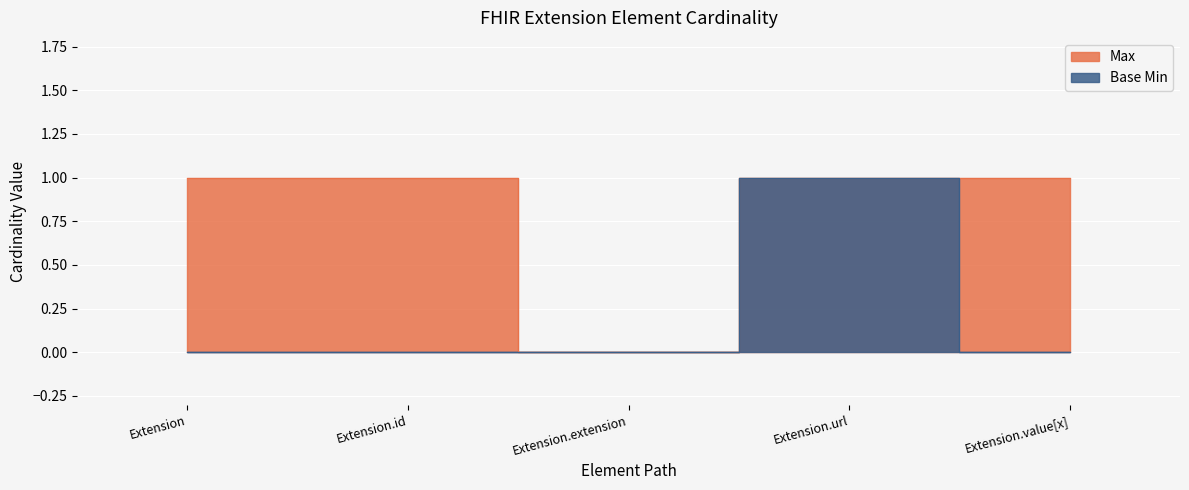

True or false: Max and Base Min cross at least once.

False